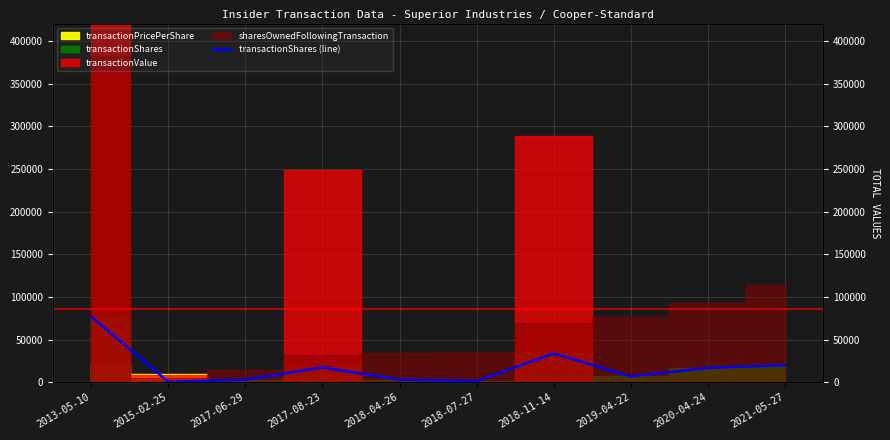

Reading left to right, what are all the values shown in this chart?

77049	423	2946	17422	3030	1229	33784	6873	16779	20000